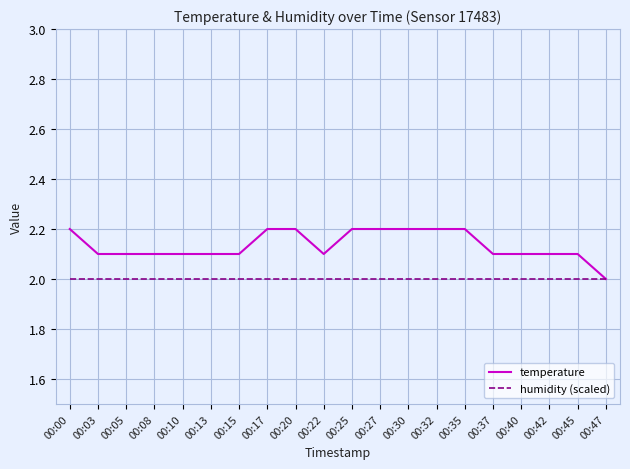

Which series has the widest spread of values?

temperature